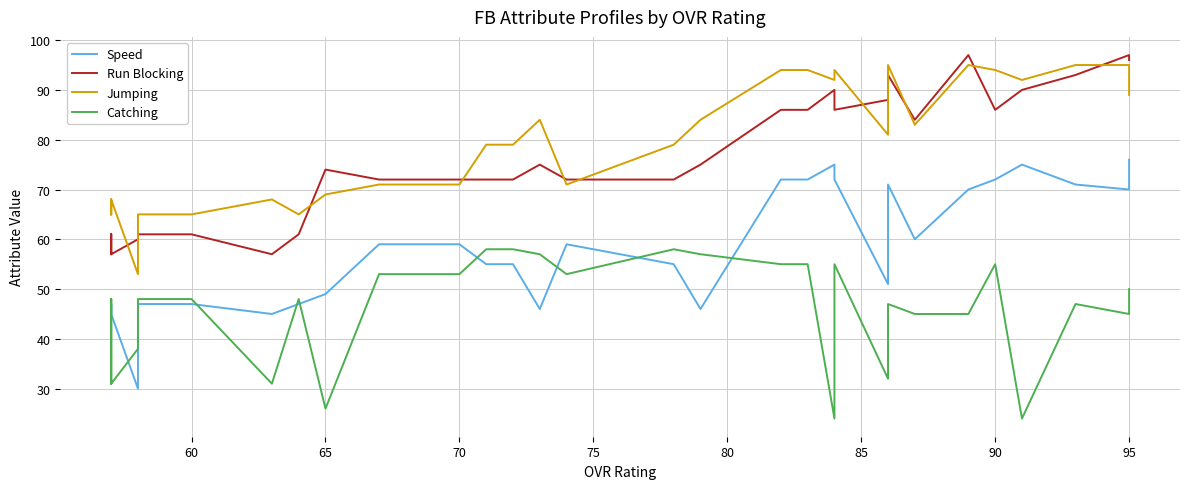

True or false: Catching and Jumping intersect in this chart.

False